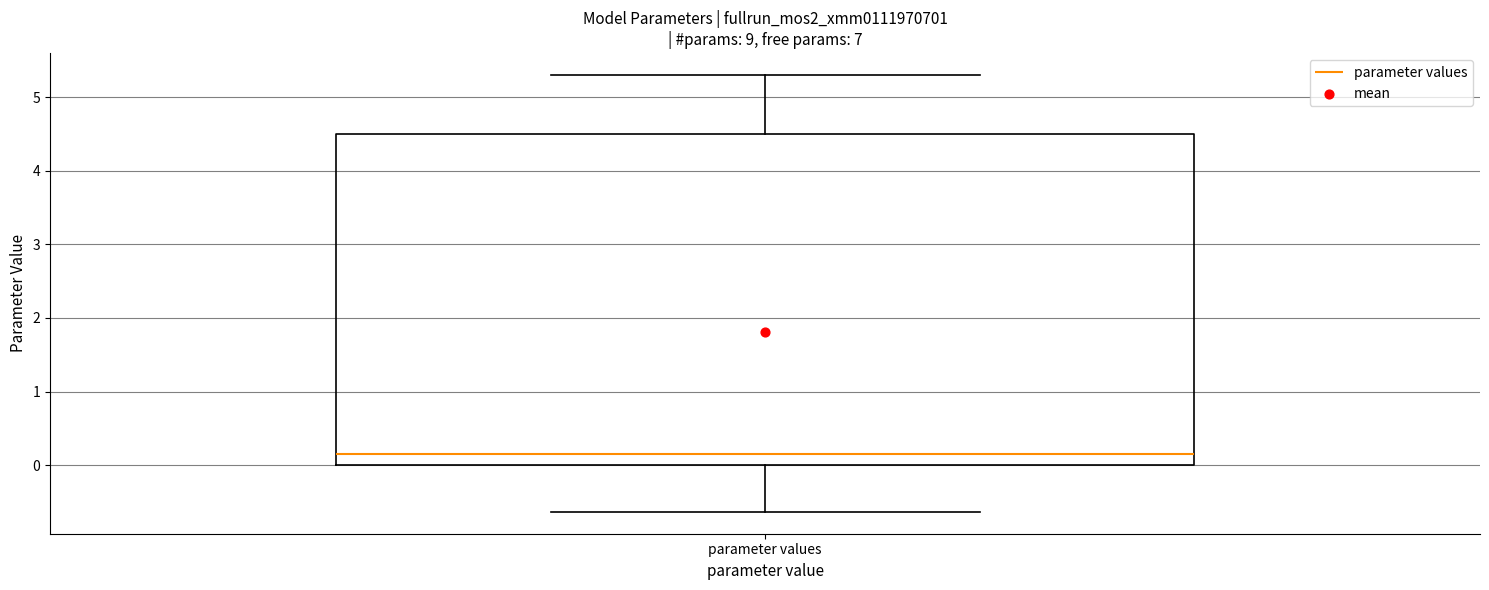

Where does the upper whisker of the box for parameter values end on the y-axis? The values are not printed on the chart, so give them approximately, as read against the axis.

5.3